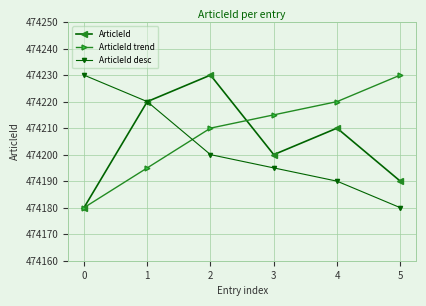

The ArticleId trend series shows 474210 at 2. True or false?

True